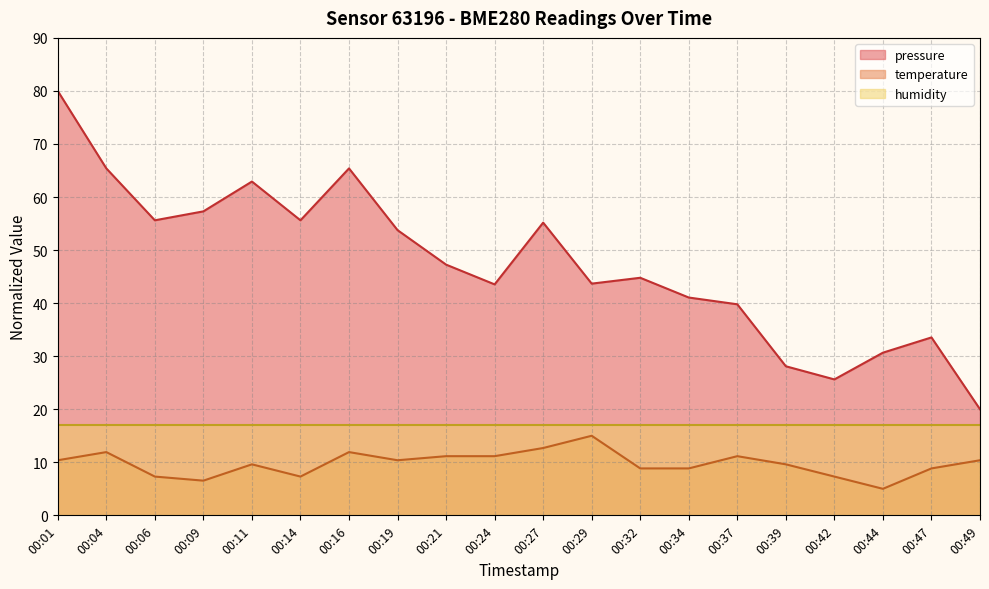

What is the sum of all temperature values?

195.4